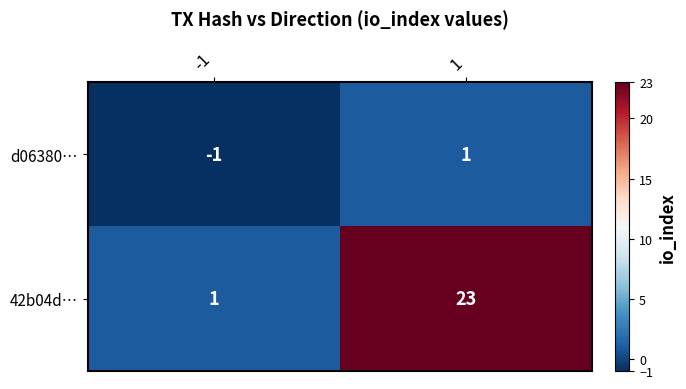

Which series changed the most between -1 and 1?

42b04d…